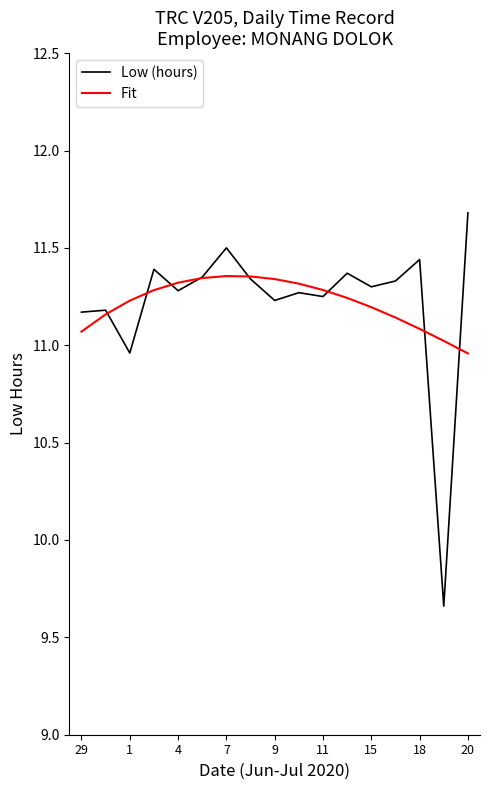

Which series has the largest range (max minus min)?

Low (hours)